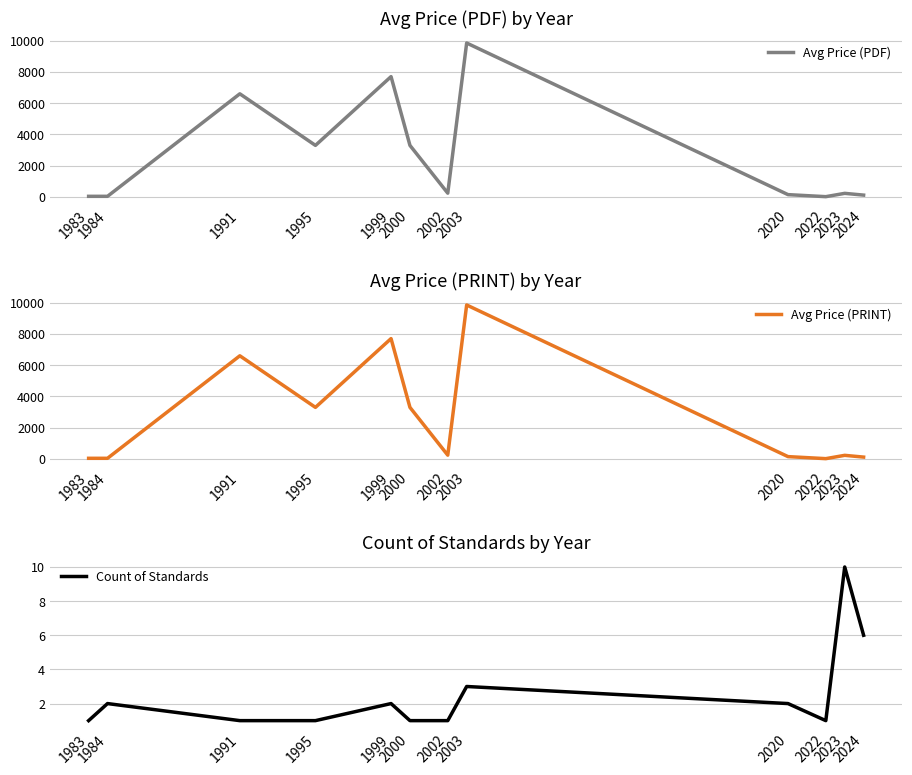

True or false: Count of Standards and Avg Price (PRINT) intersect in this chart.

False